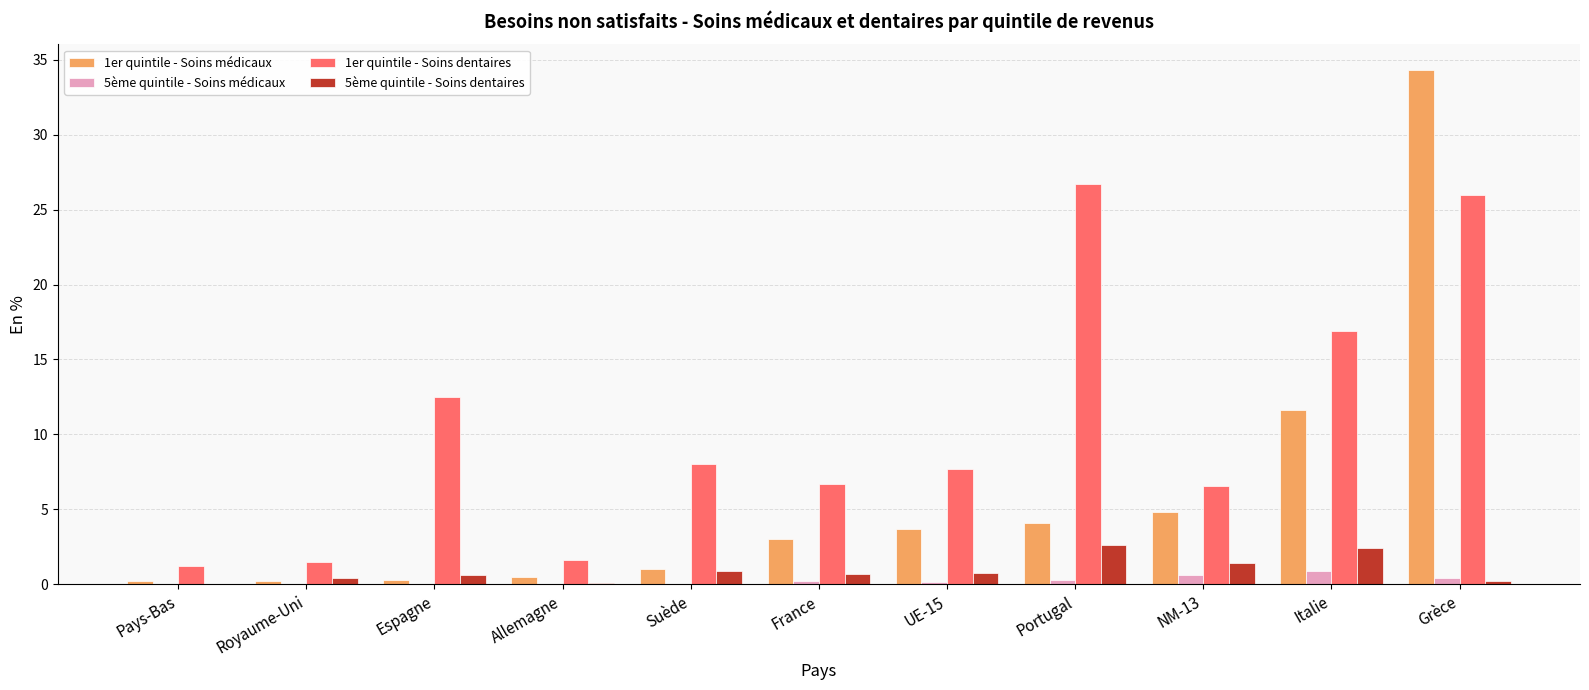

True or false: 1er quintile - Soins dentaires has a value of 6.7 at Portugal.

False